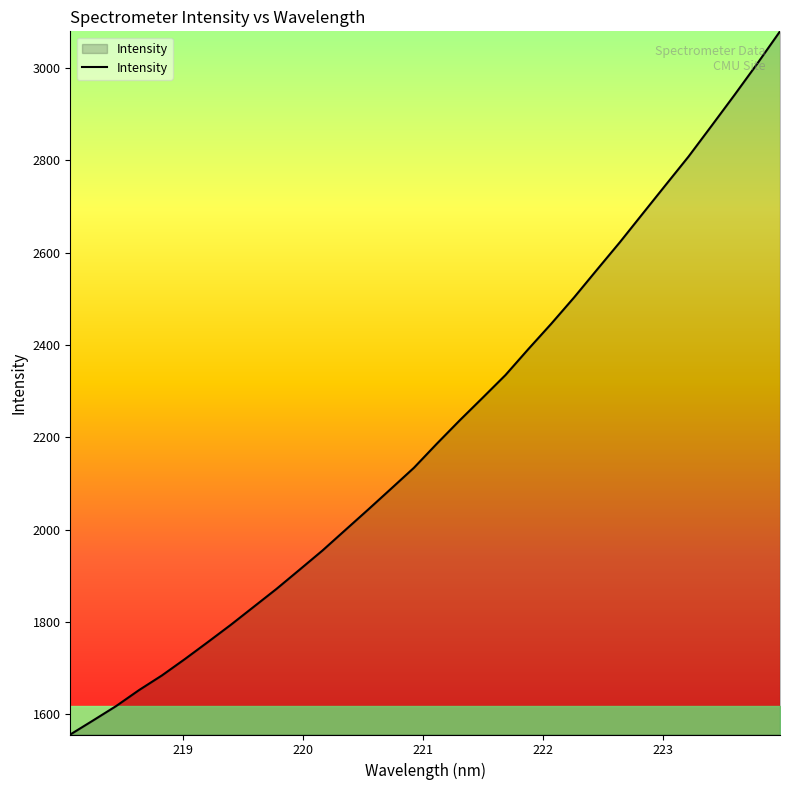

What is the maximum value shown in the chart?

3079.1